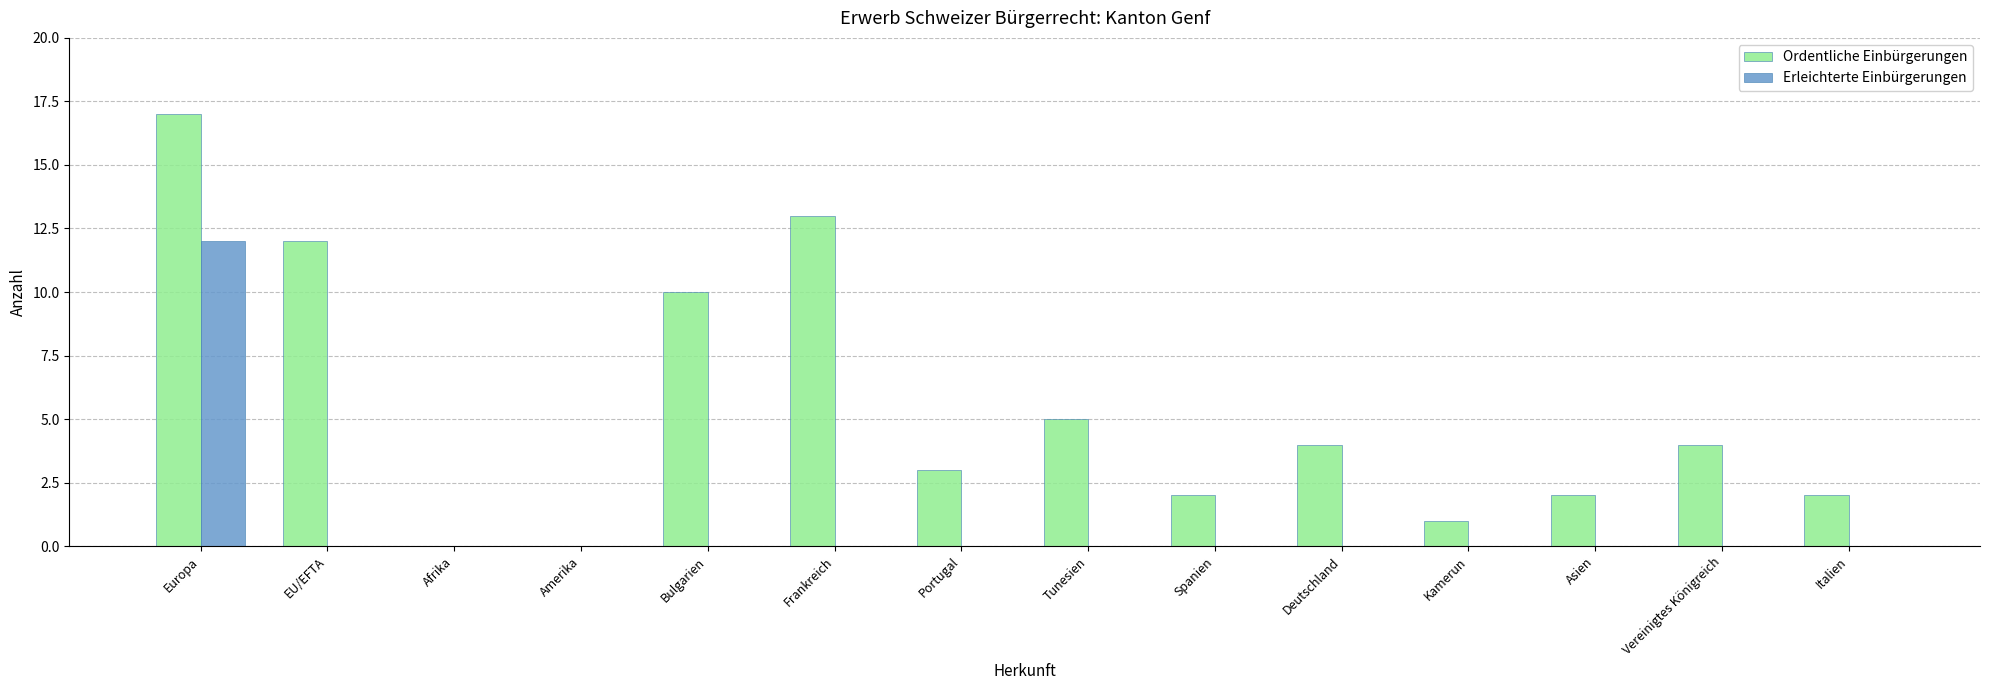

True or false: Ordentliche Einbürgerungen has a value of 1 at Kamerun.

True